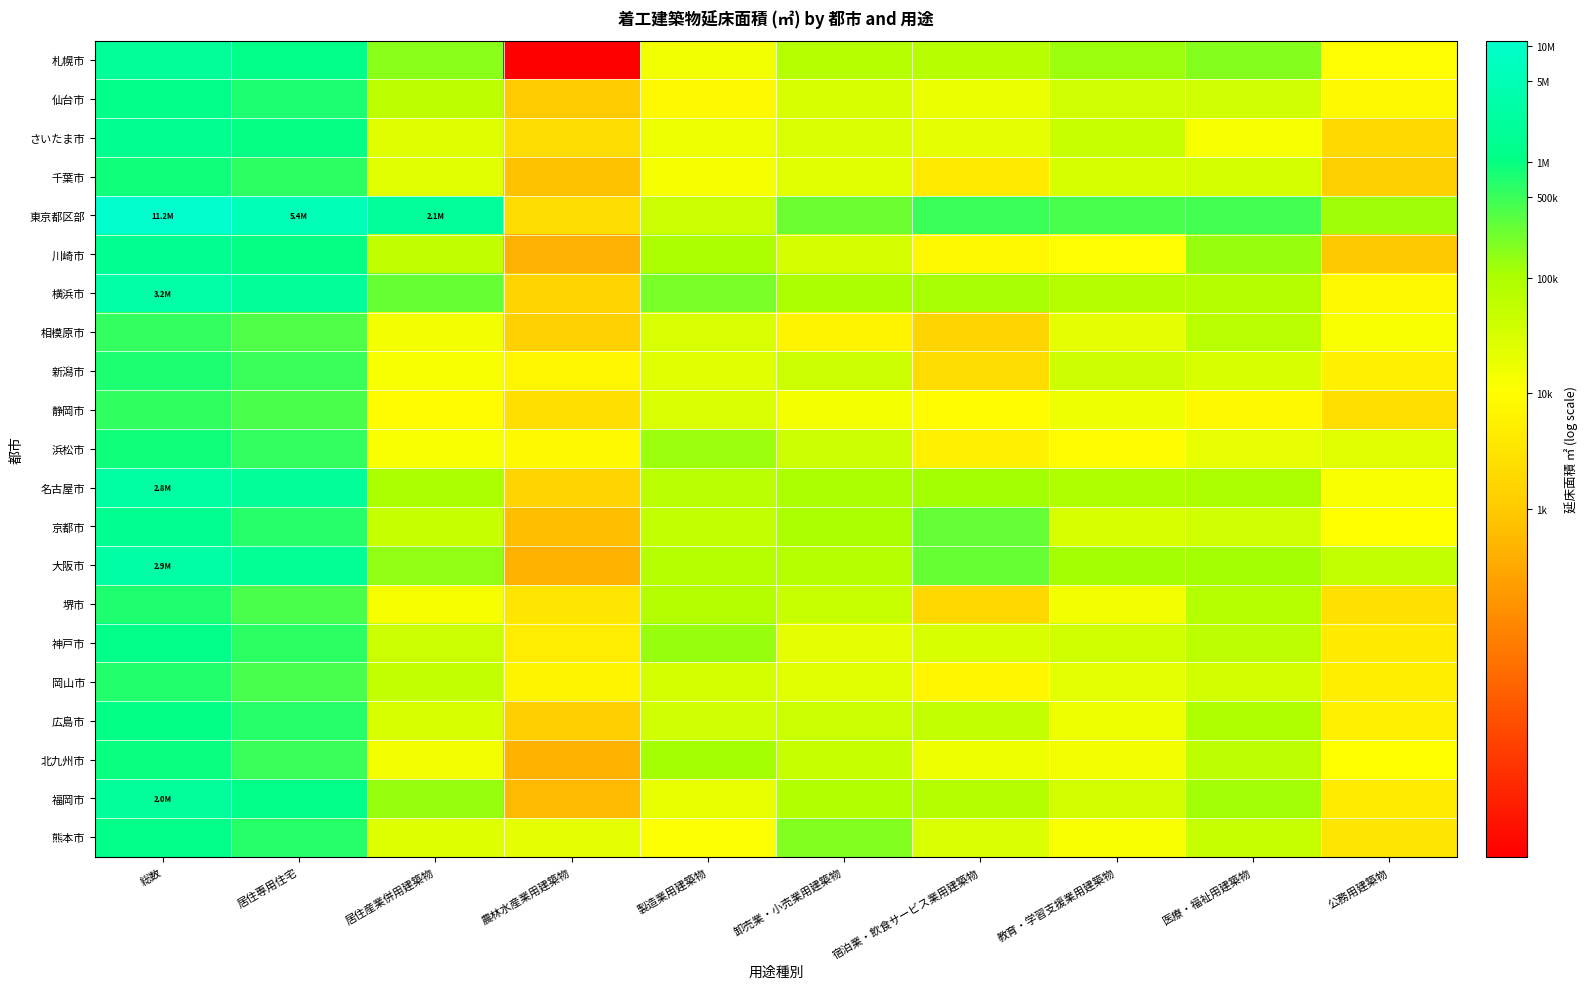

Which series changed the most between 総数 and 製造業用建築物?

東京都区部